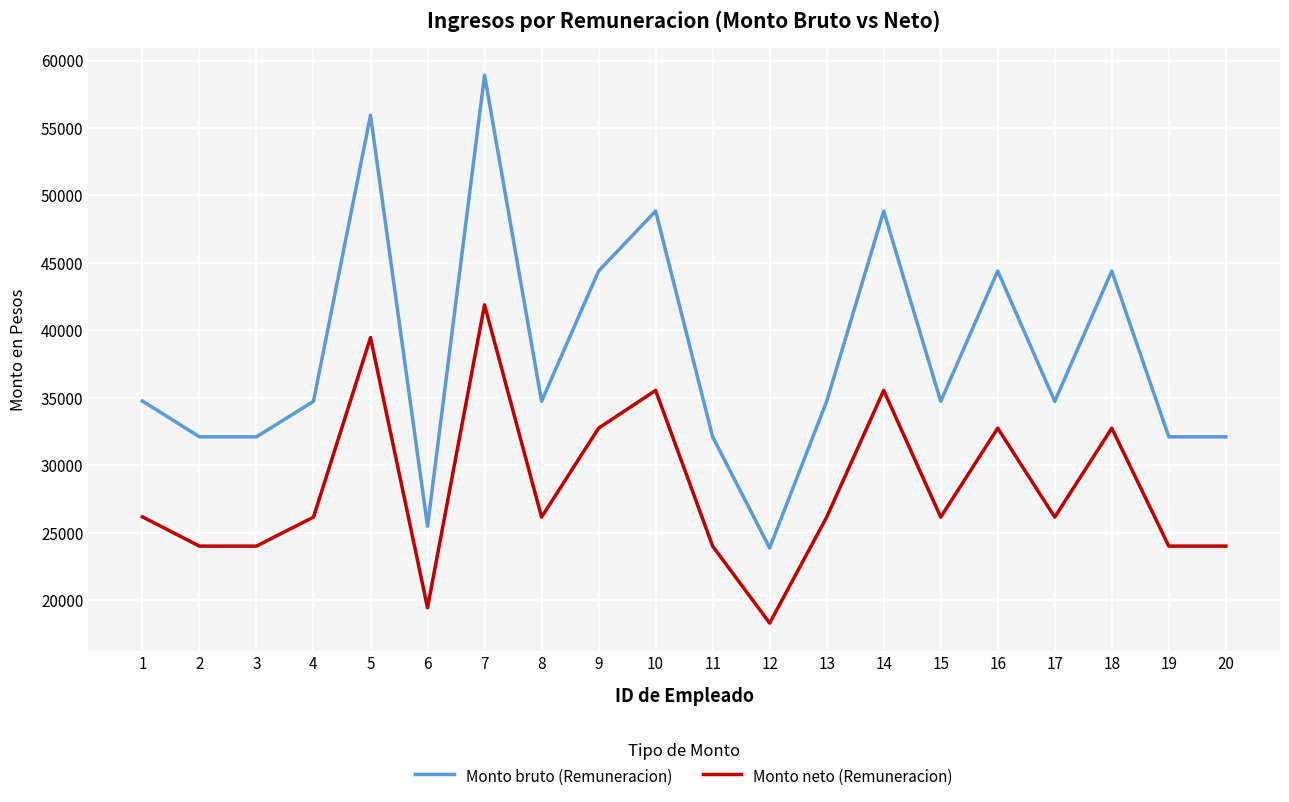

What is the total value across all series at 8?

60901.7